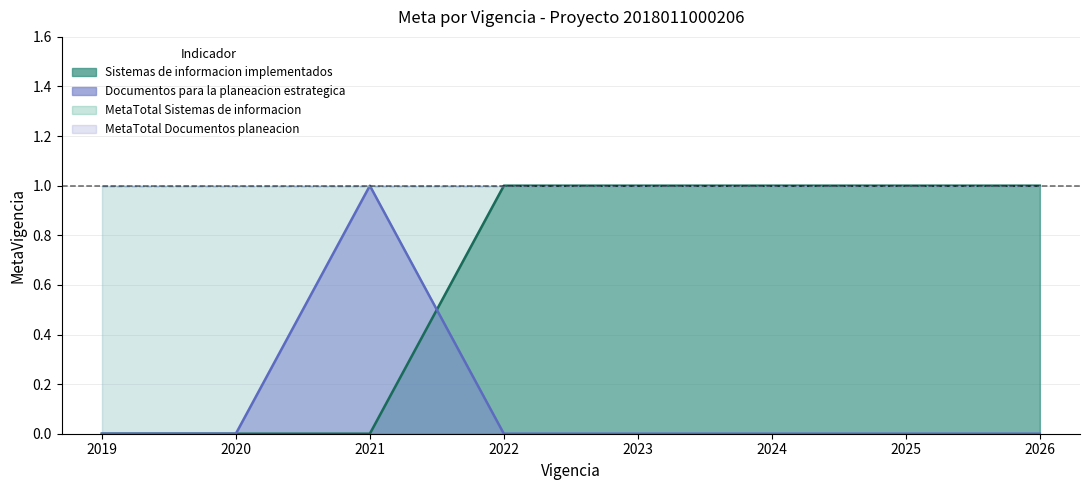

Which series has the widest spread of values?

Sistemas de informacion implementados